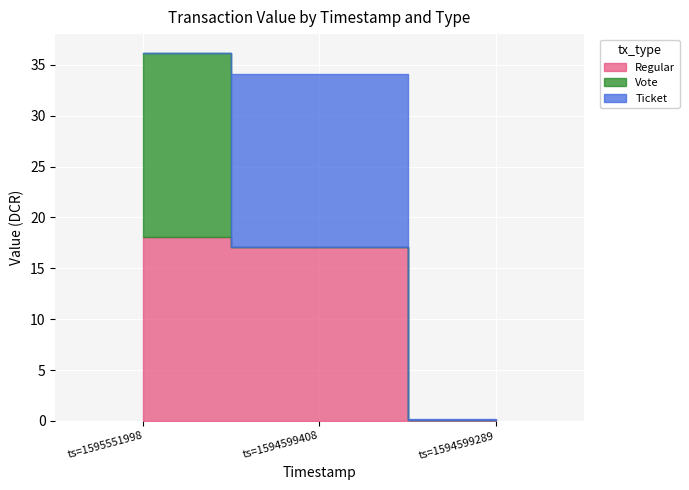

Rank the categories by Vote value from lowest to highest.

1594599408, 1594599289, 1595551998